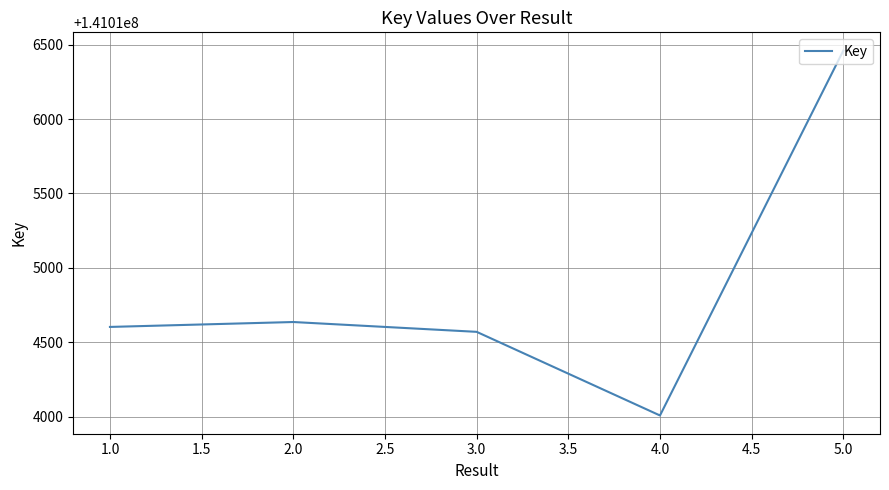

At which category does the data reach its first local valley?

4.0